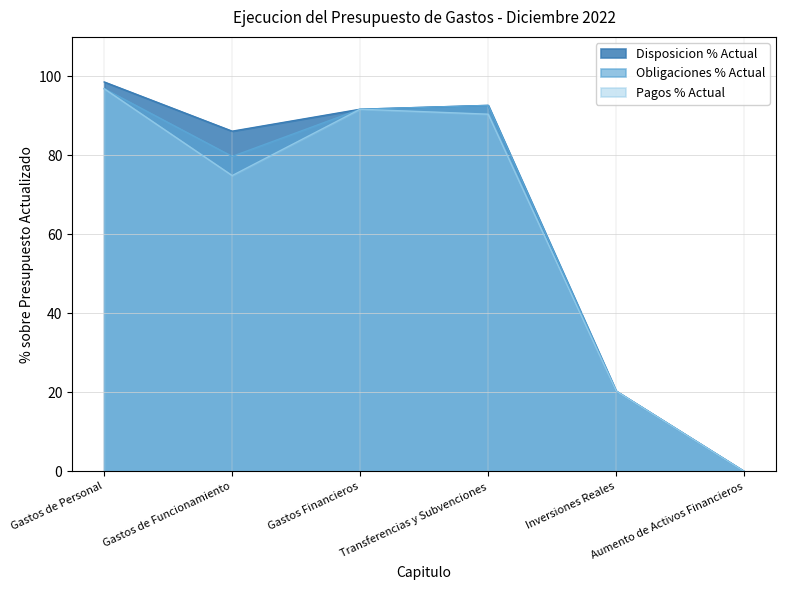

Does the chart display data point markers on the line(s)?

No